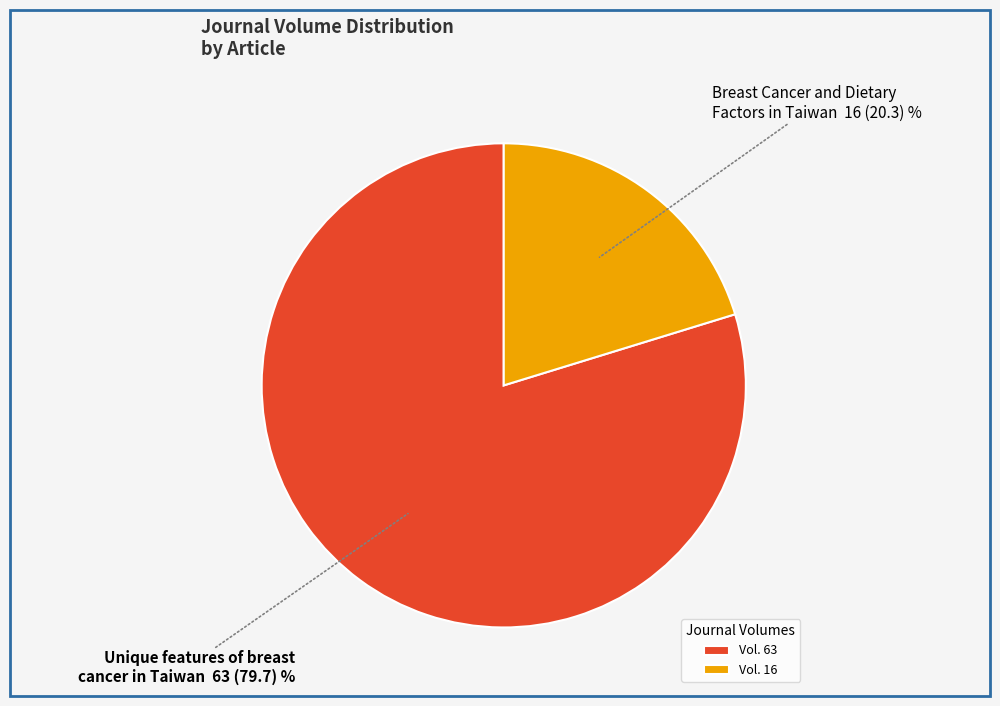

Approximately how many times larger is the value at Vol. 16 compared to Vol. 63?

0.3